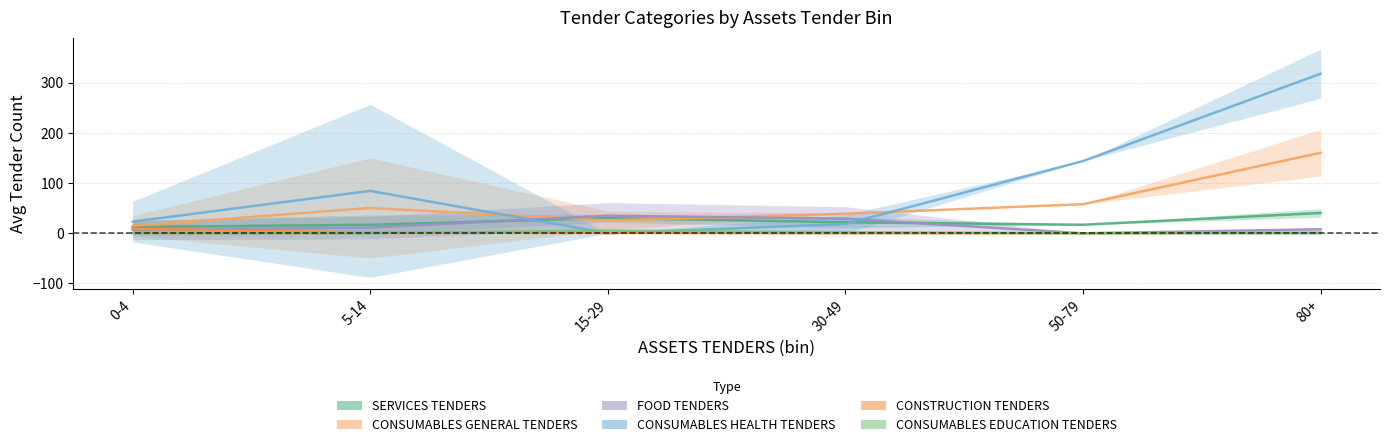

What is the label of the 4th point from the left?

30-49